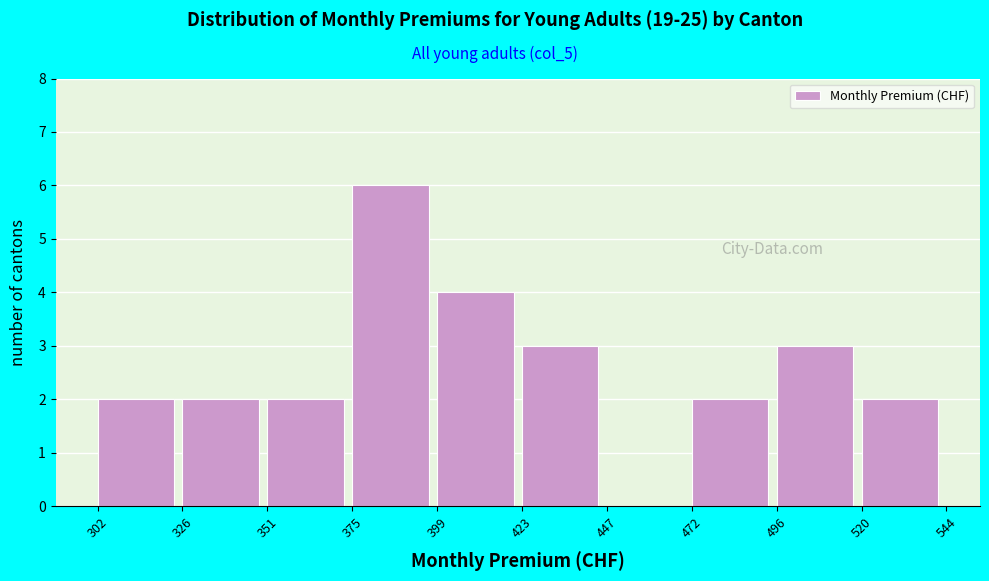

What is the height of the bar covering 399 to 423 on the x-axis? The values are not printed on the chart, so give them approximately, as read against the axis.

4